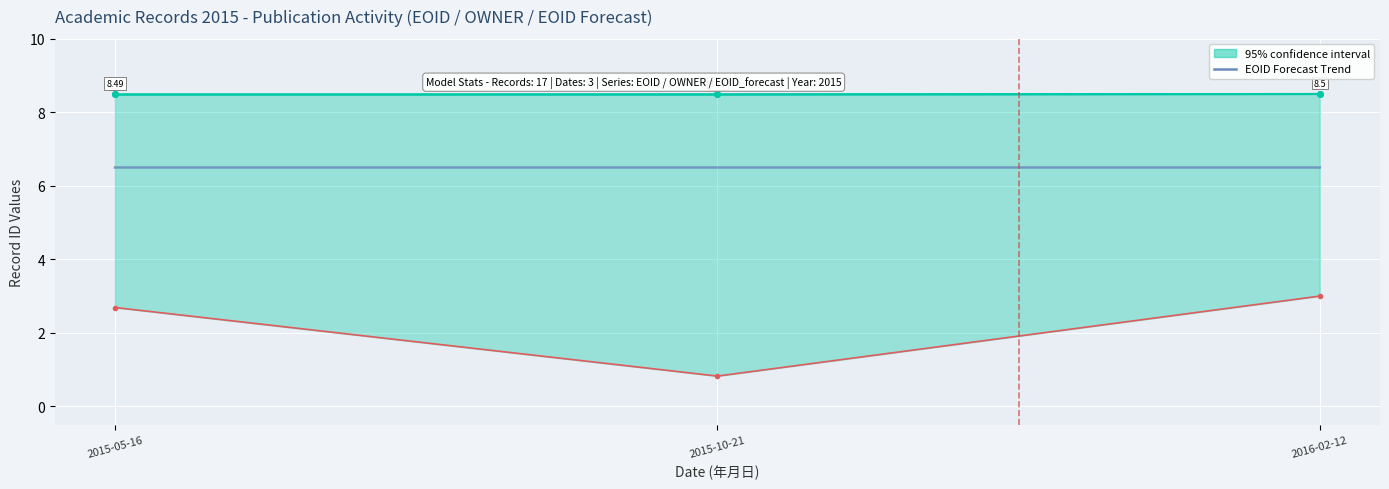

Which has a higher value, 2016-02-12 or 2015-10-21?

2016-02-12